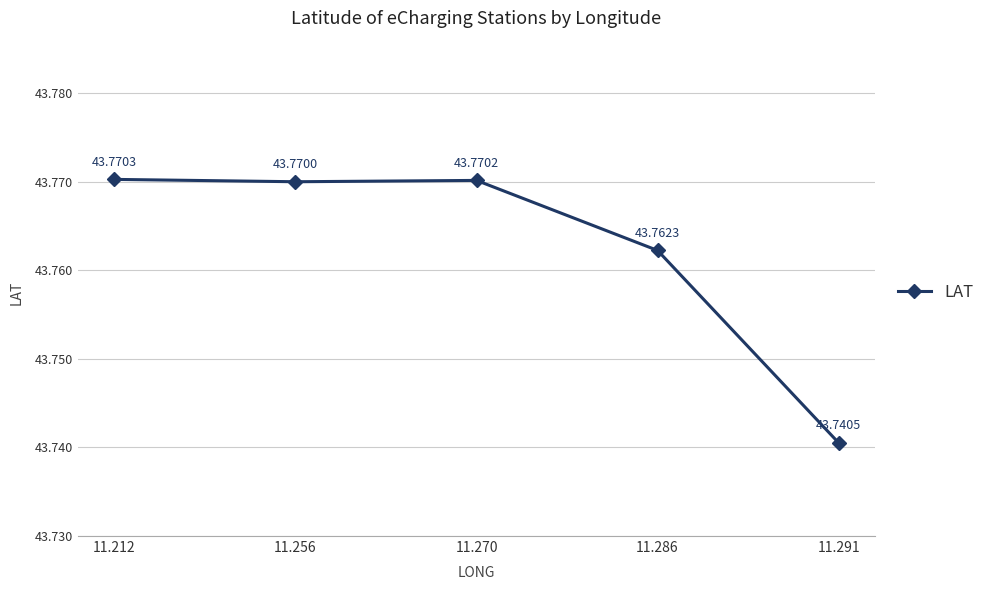

What is the smallest value displayed?

43.7